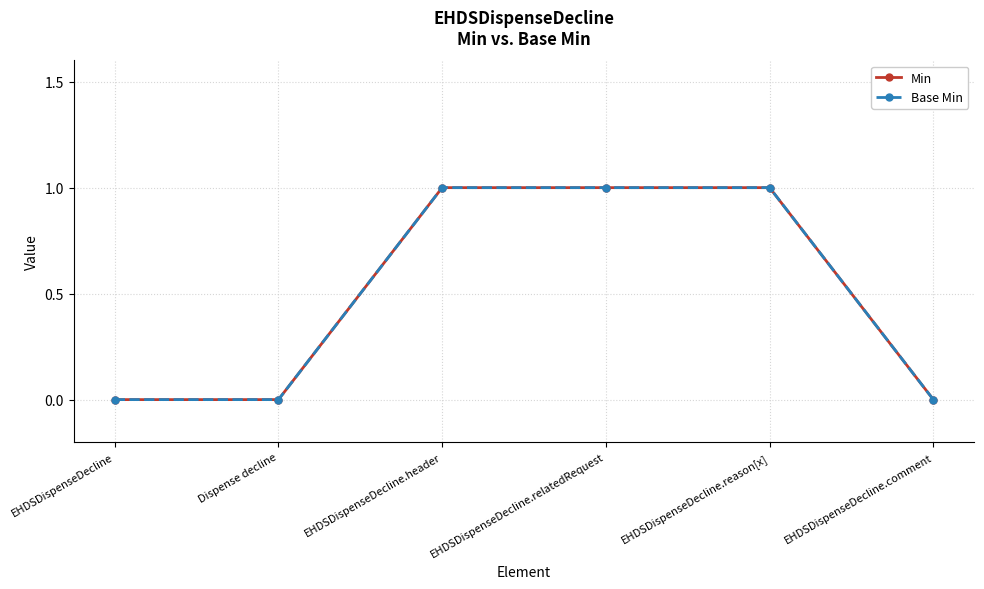

What is the label of the 5th point from the left?

EHDSDispenseDecline.reason[x]